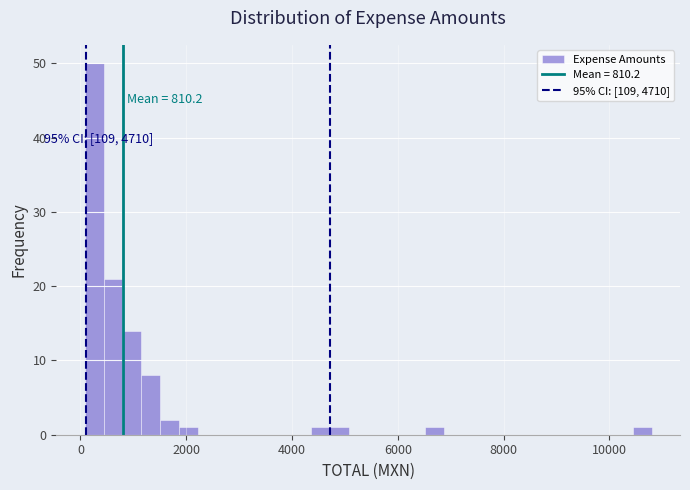

Read against the x-axis, roughly where is the centre of the tallest bar?

200